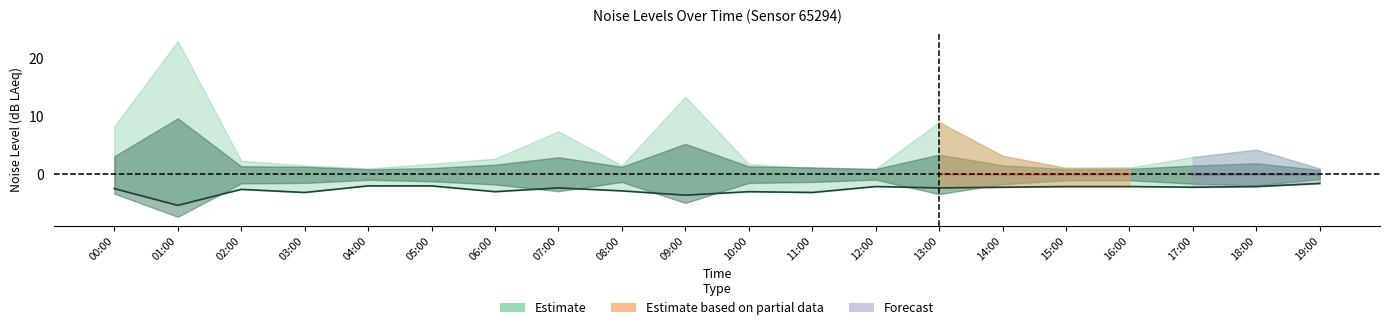

Rank the categories by value from highest to lowest.

19:00, 04:00, 05:00, 12:00, 15:00, 16:00, 18:00, 14:00, 17:00, 07:00, 13:00, 00:00, 02:00, 08:00, 06:00, 10:00, 03:00, 11:00, 09:00, 01:00